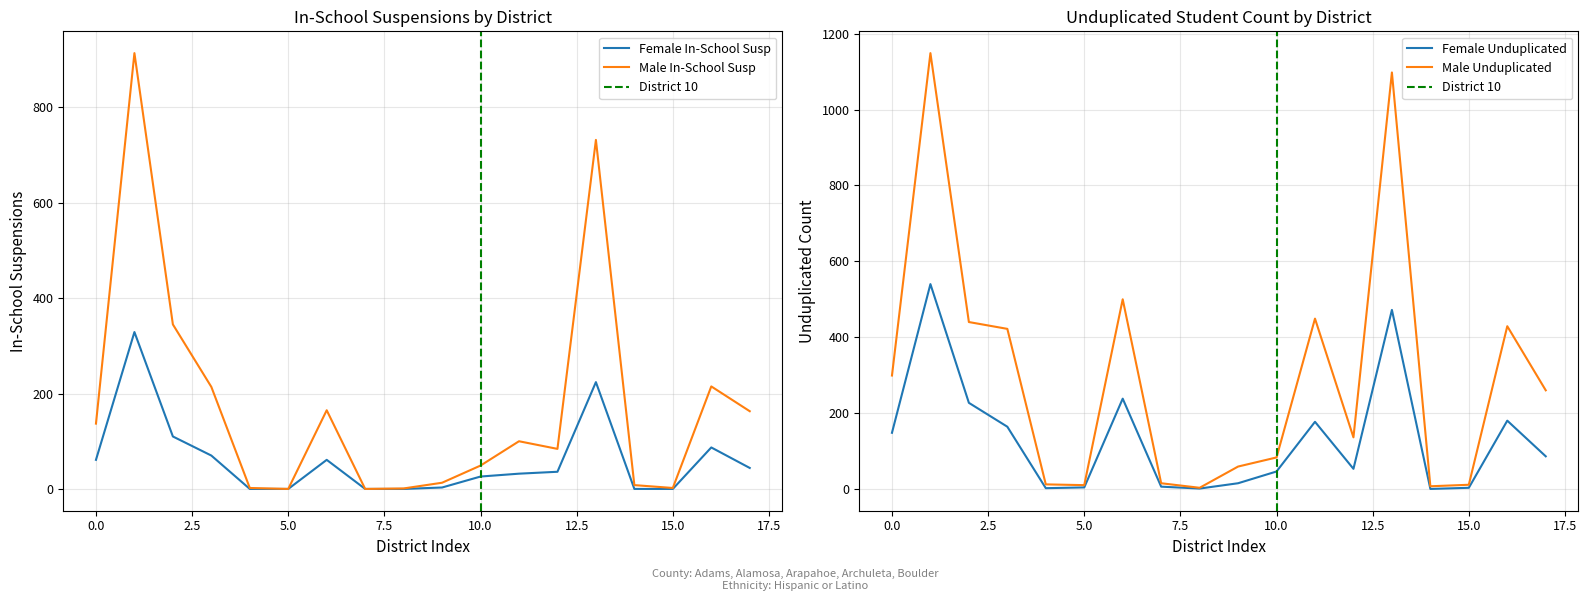

What is the maximum value shown in the chart?

1149